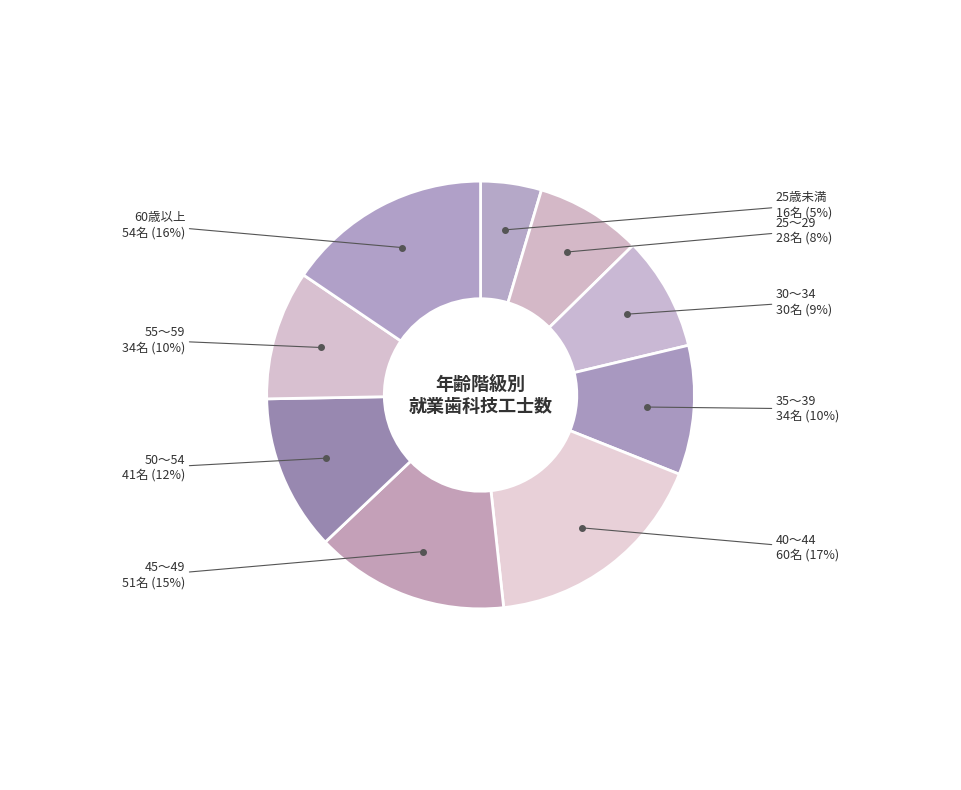

Between 25歳未満 and 30～34, which is larger?

30～34